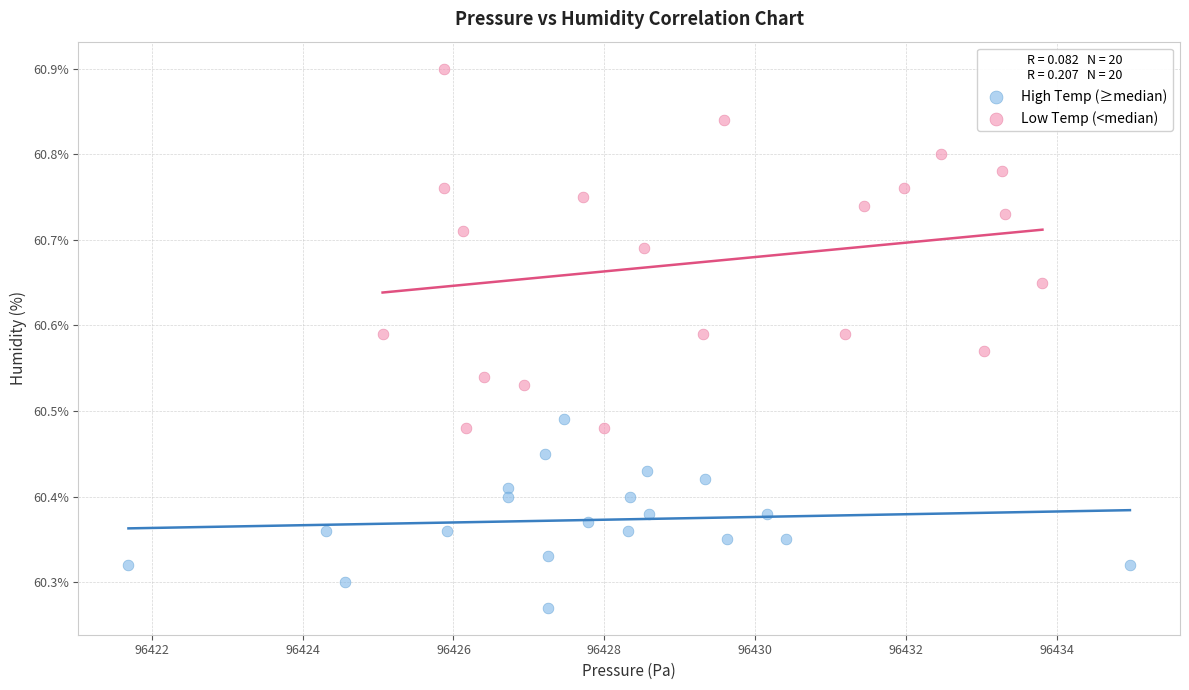

Which series contains the lowest Y value?

High Temp (≥median)